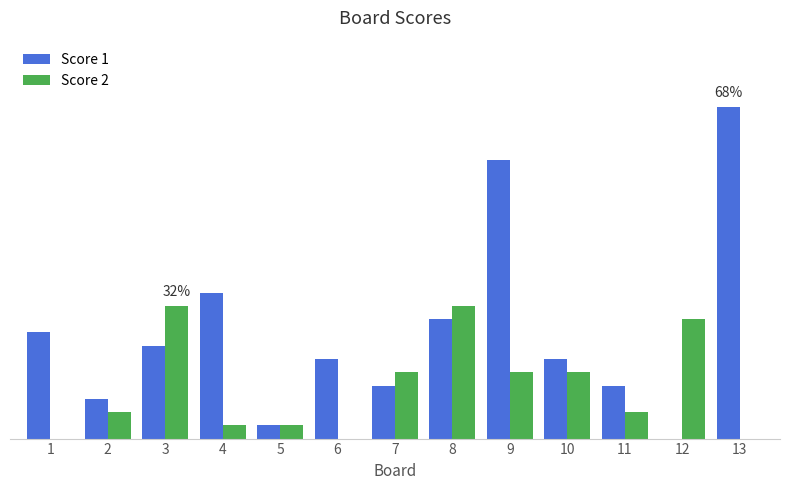

Where is Score 1 nearest to the value 12?

4